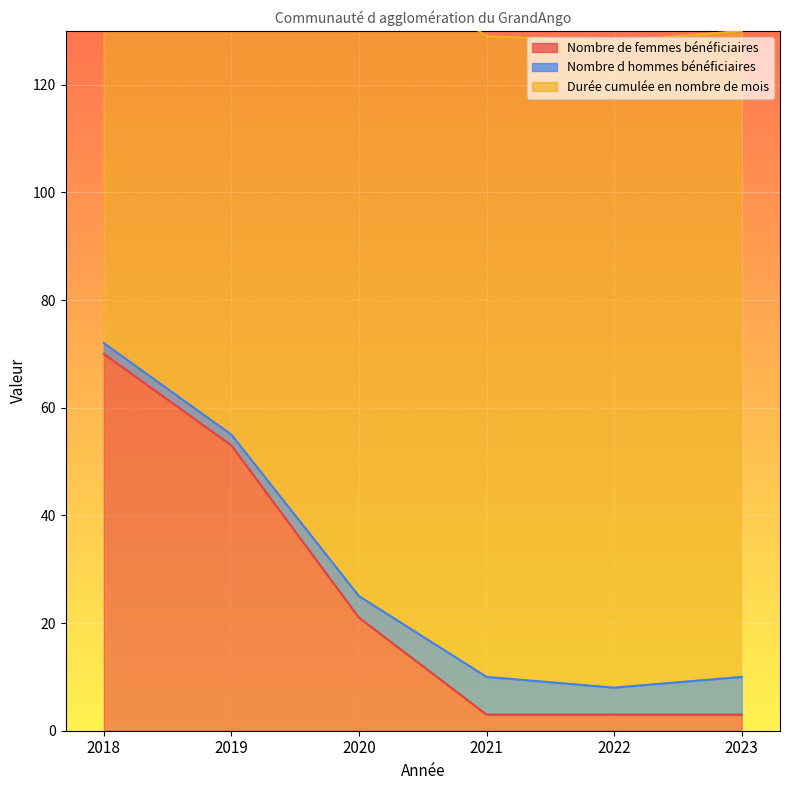

The Nombre de femmes bénéficiaires series shows 2 at 2021. True or false?

False